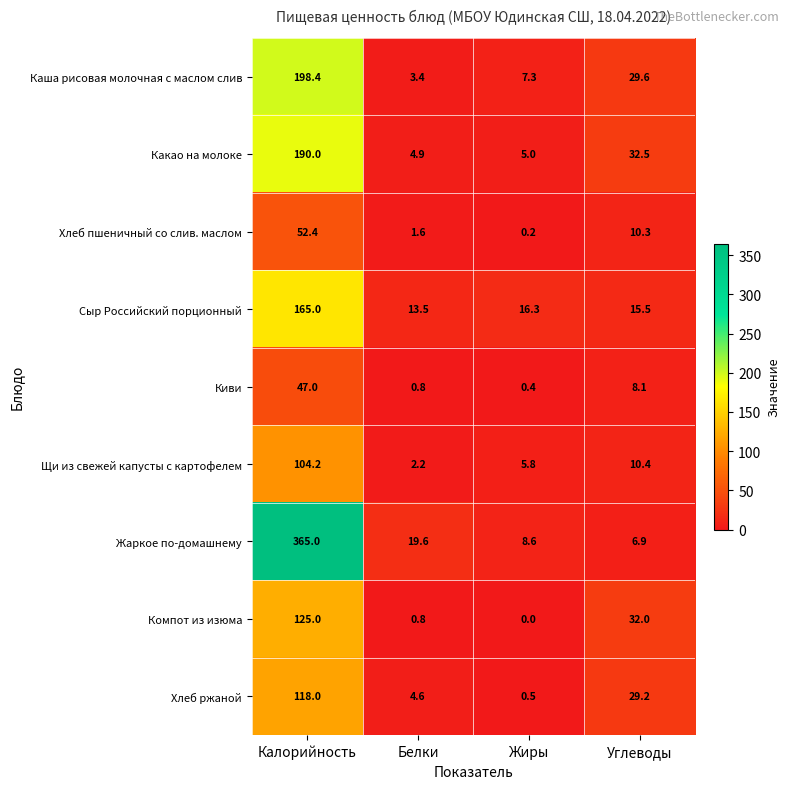

Rank the series at Жиры from lowest to highest value.

Компот из изюма, Хлеб пшеничный со слив. маслом, Киви, Хлеб ржаной, Какао на молоке, Щи из свежей капусты с картофелем, Каша рисовая молочная с маслом слив, Жаркое по-домашнему, Сыр Российский порционный